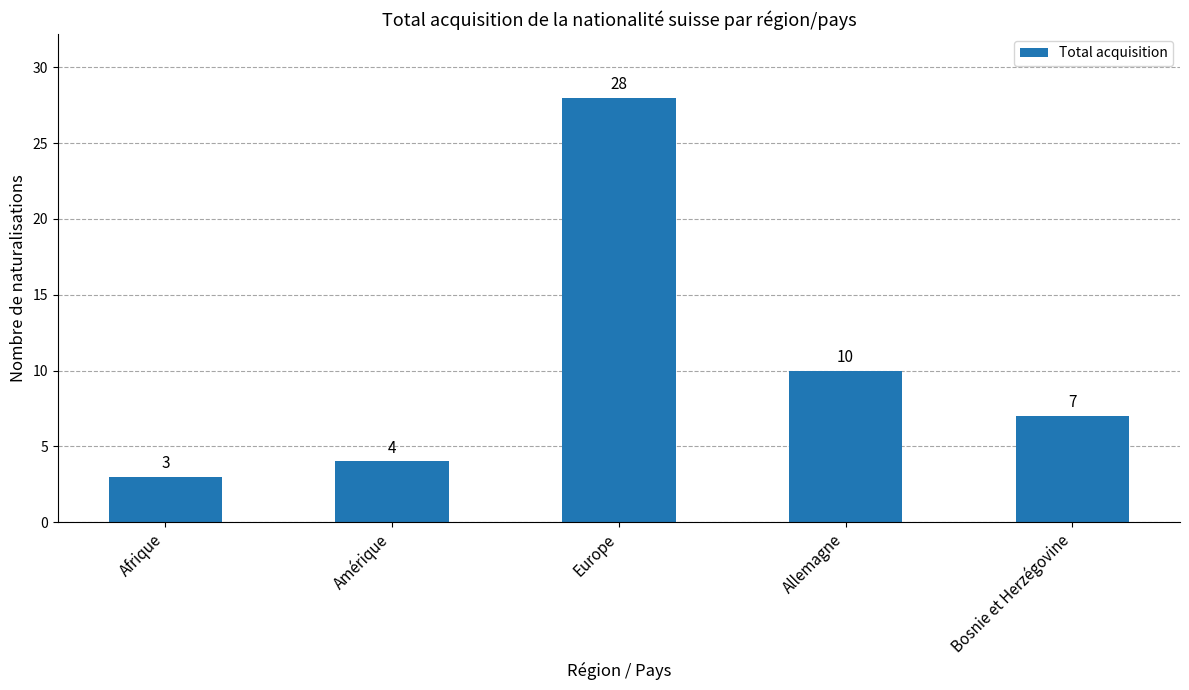

What is the ratio of the value at Amérique to the value at Bosnie et Herzégovine?

0.6